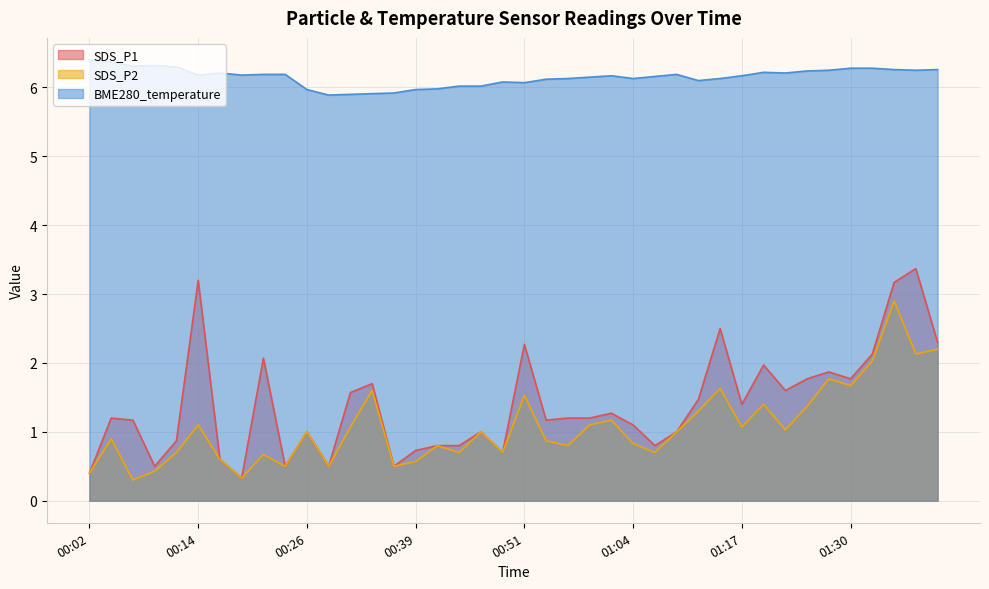

Which series has the widest spread of values?

SDS_P1